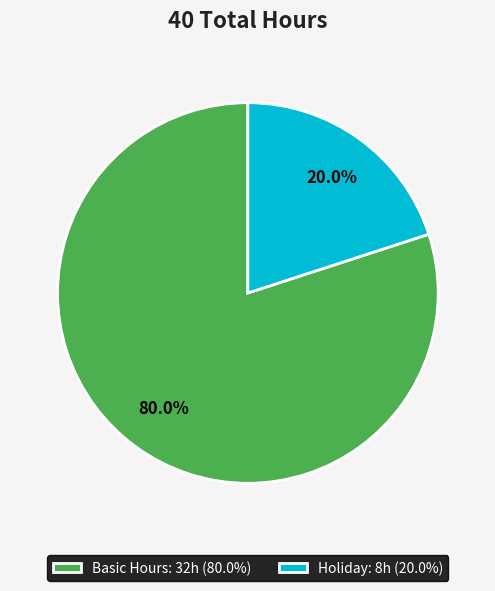

What is the ratio of the value at Basic Hours: 32h (80.0%) to the value at Holiday: 8h (20.0%)?

4.0